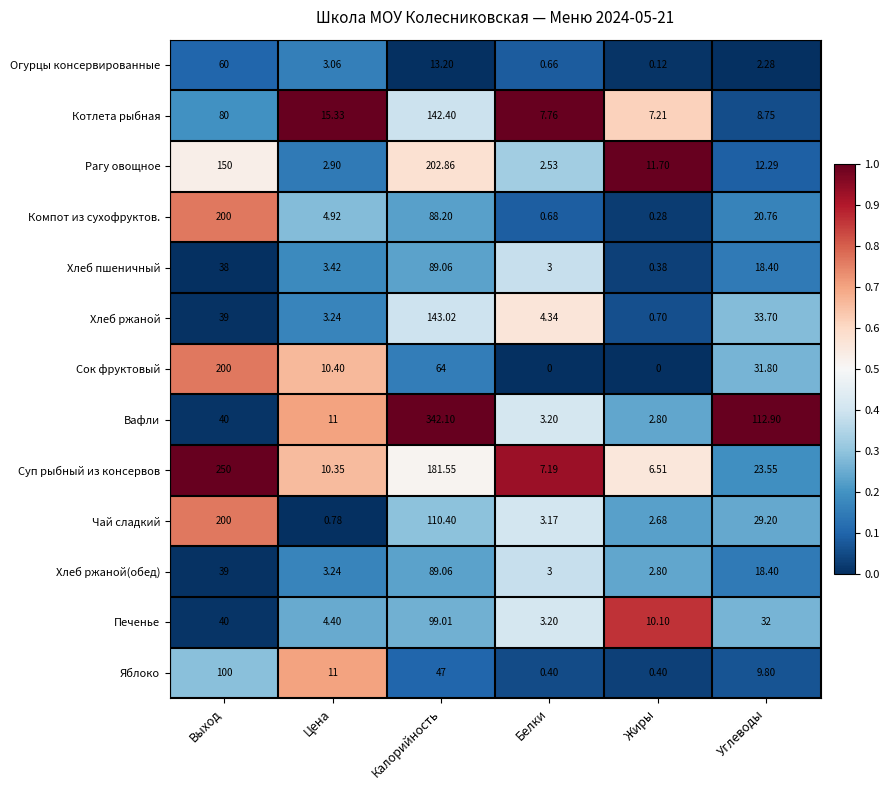

Between Выход and Цена, which series saw the biggest shift?

Суп рыбный из консервов